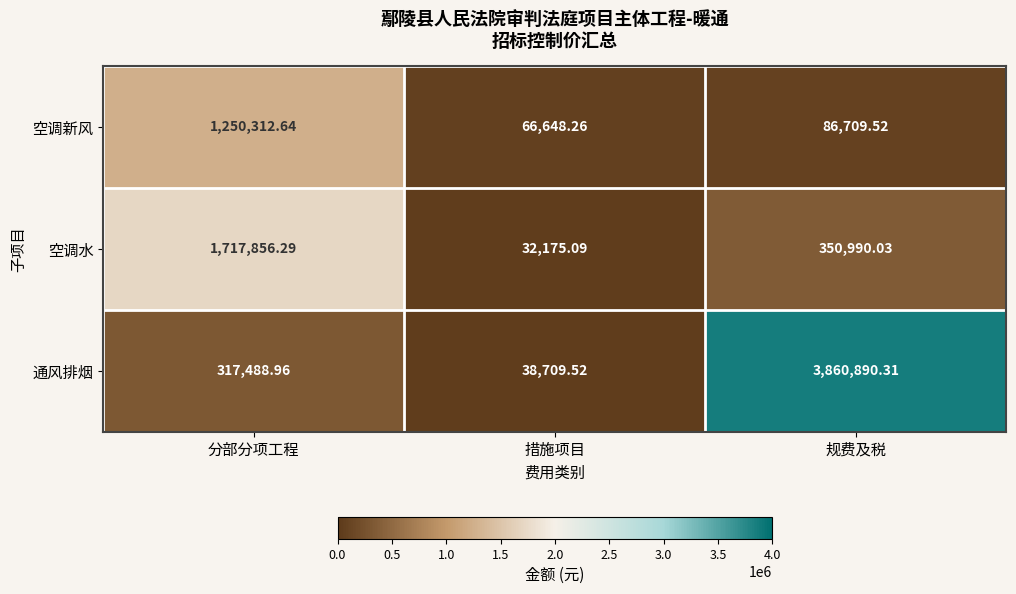

Which series has the largest range (max minus min)?

通风排烟